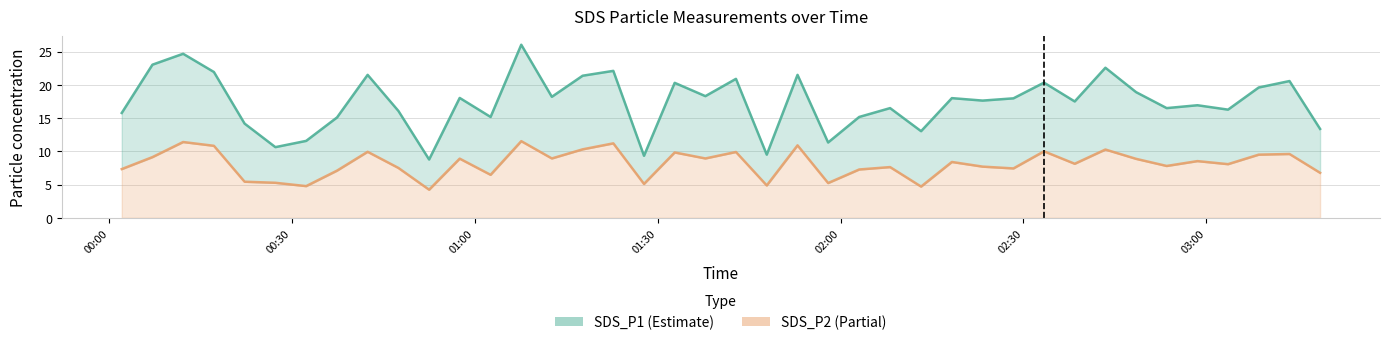

What is the average value of the SDS_P2 series?

8.1